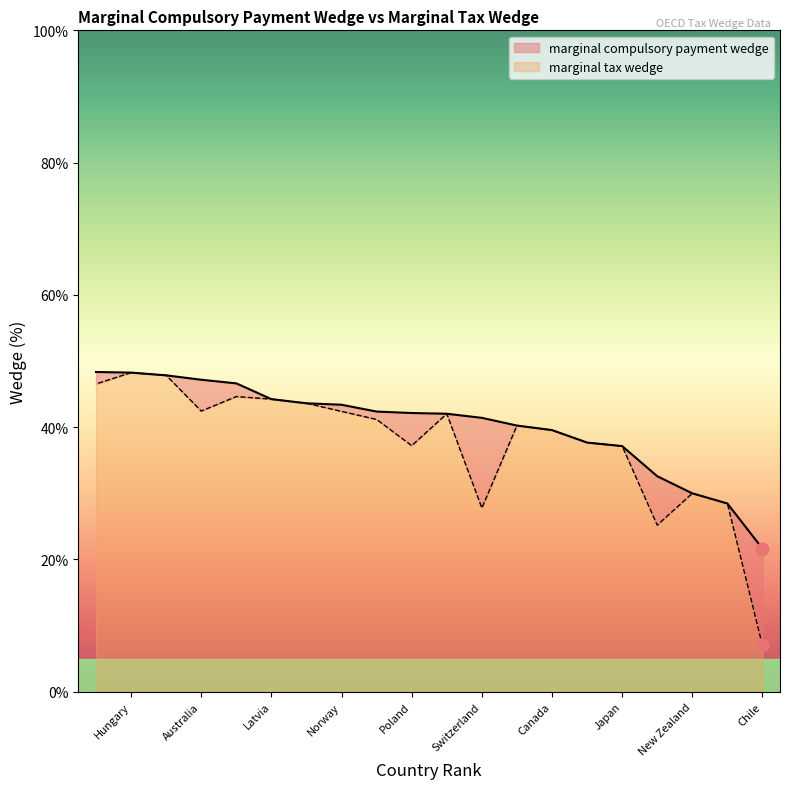

Which series has the largest total across all categories?

marginal compulsory payment wedge